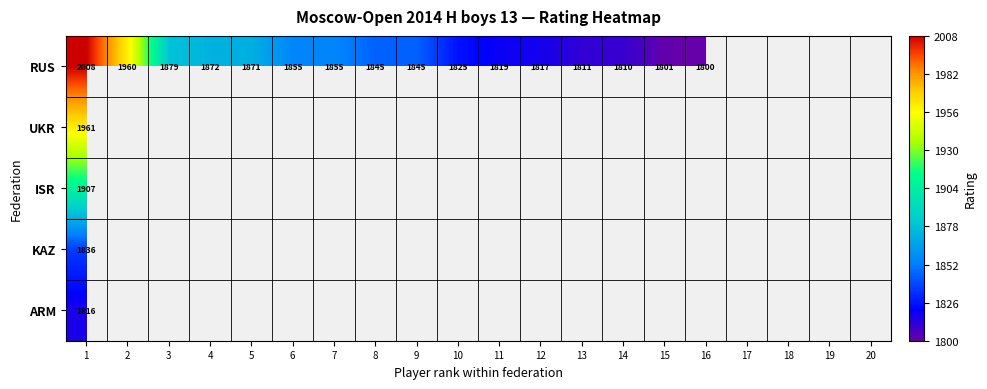

What is the difference between the RUS values at 7 and 3?

24